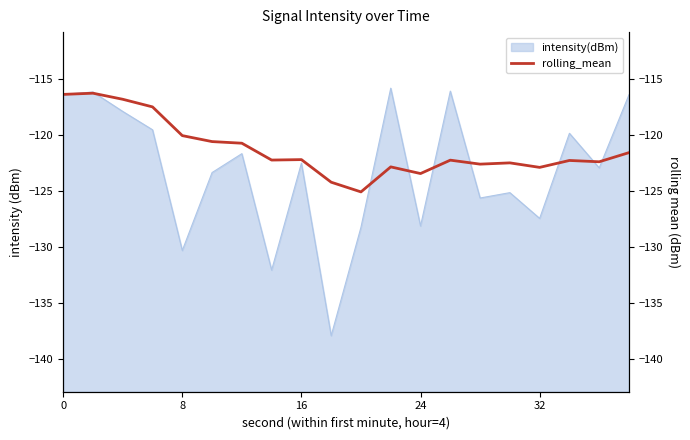

Is it true that intensity(dBm) equals -128.1 at 24?

True